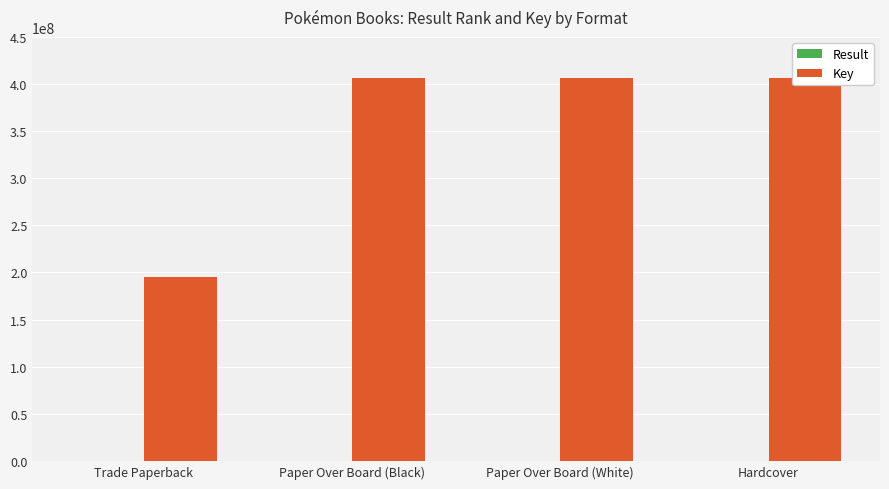

At which label does Result first exceed 3?

Hardcover